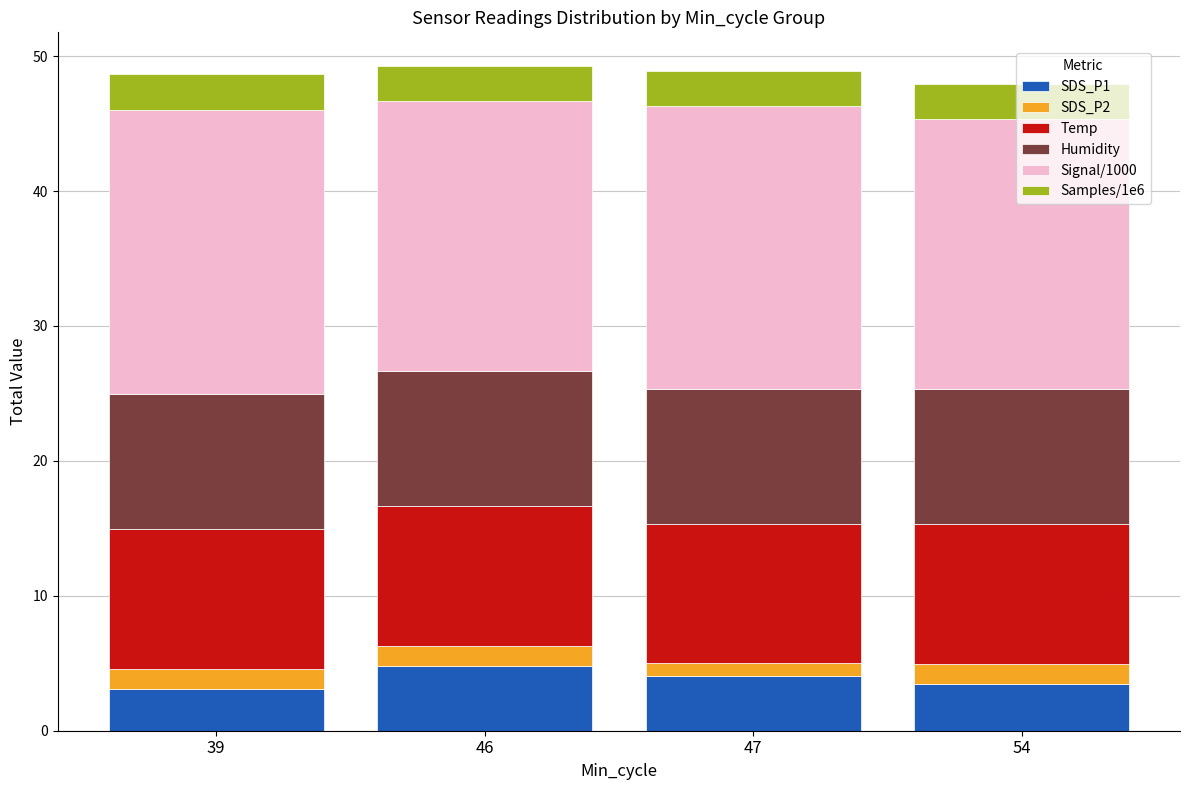

What is the lowest value of the SDS_P1 series?

3.1